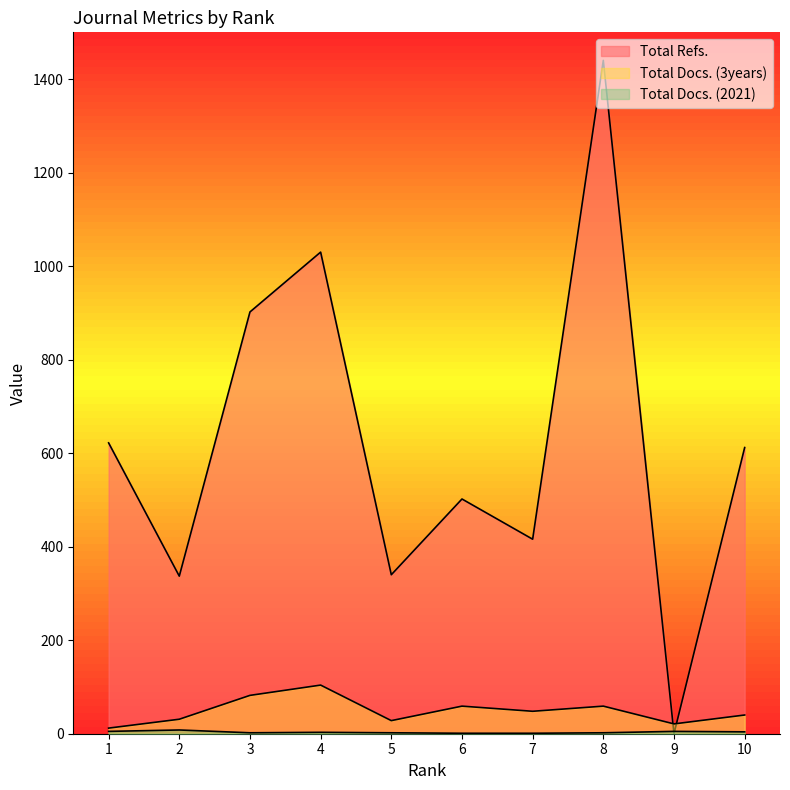

Where does the Total Docs. (2021) series first go above 3?

1